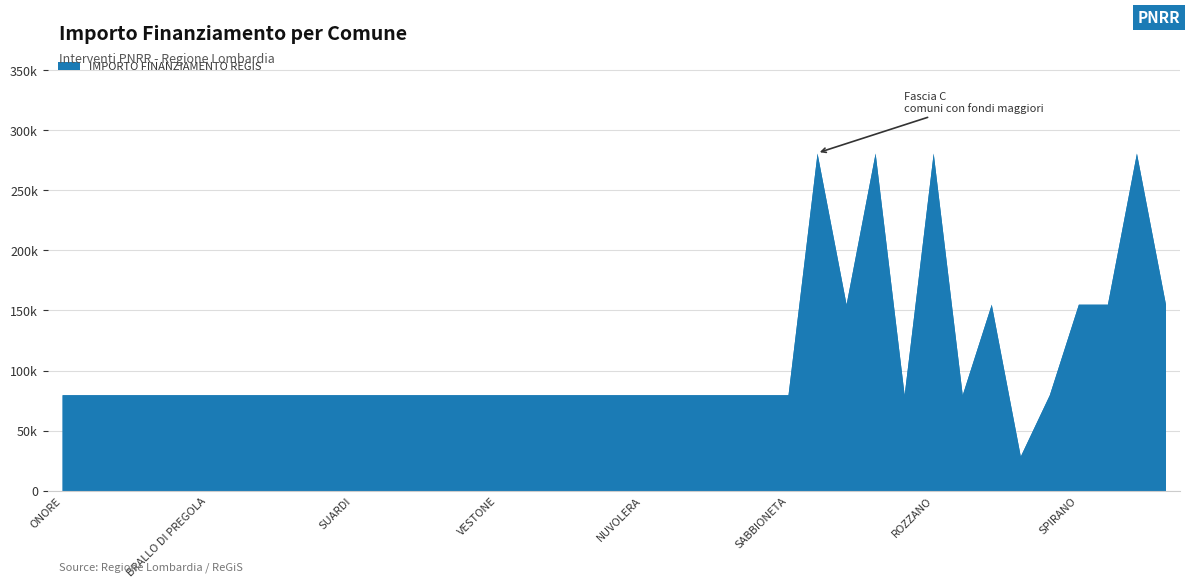

What value does the data have at SAN ZENONE AL PO, to the nearest 100?

79900